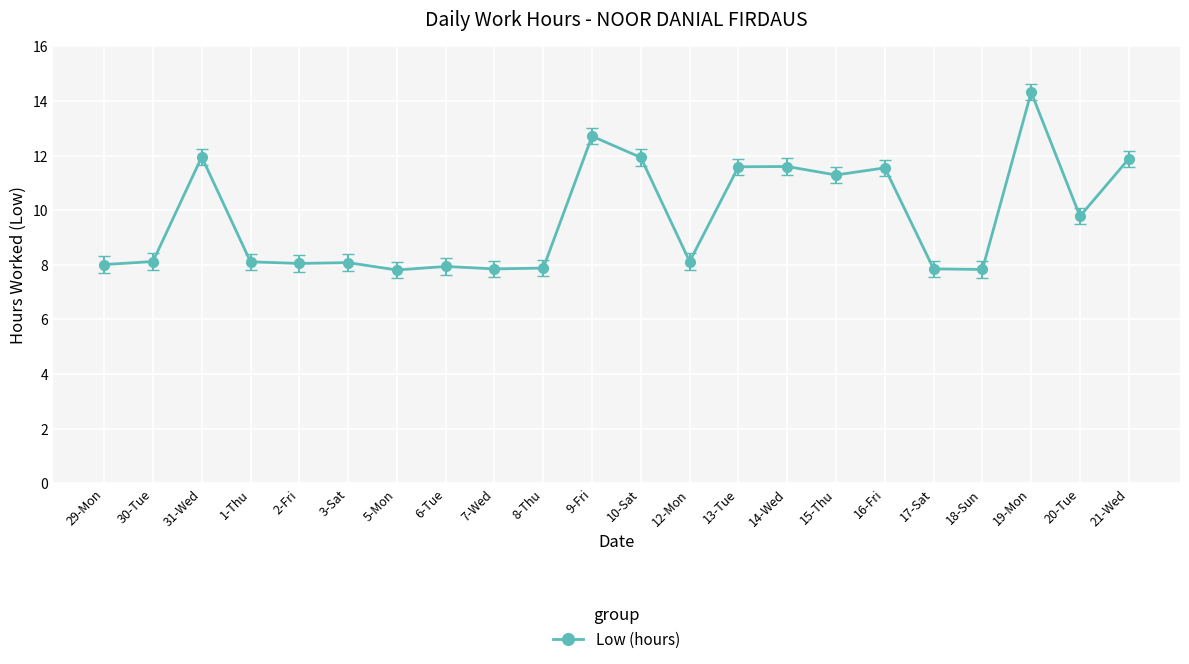

The value at 2-Fri is 3.2. True or false?

False